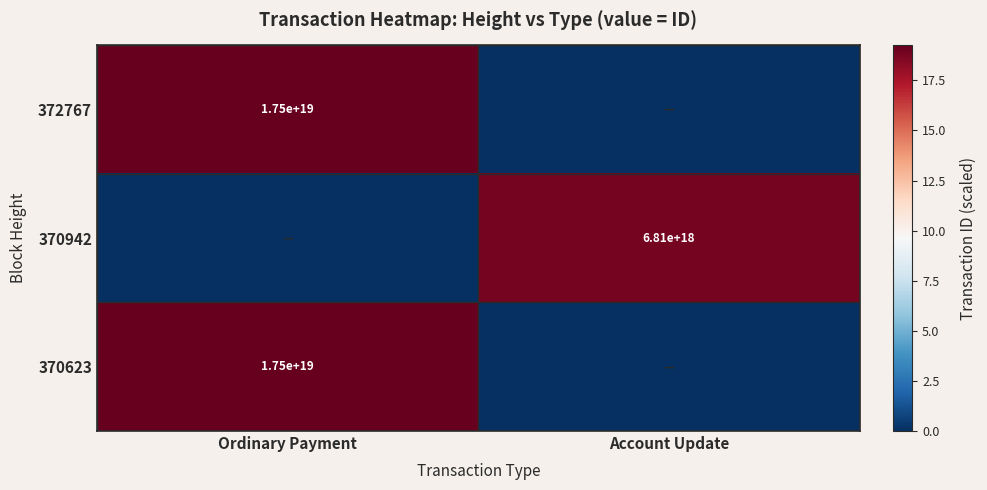

True or false: 370942 has a value of 10001405994993031168 at Account Update.

False